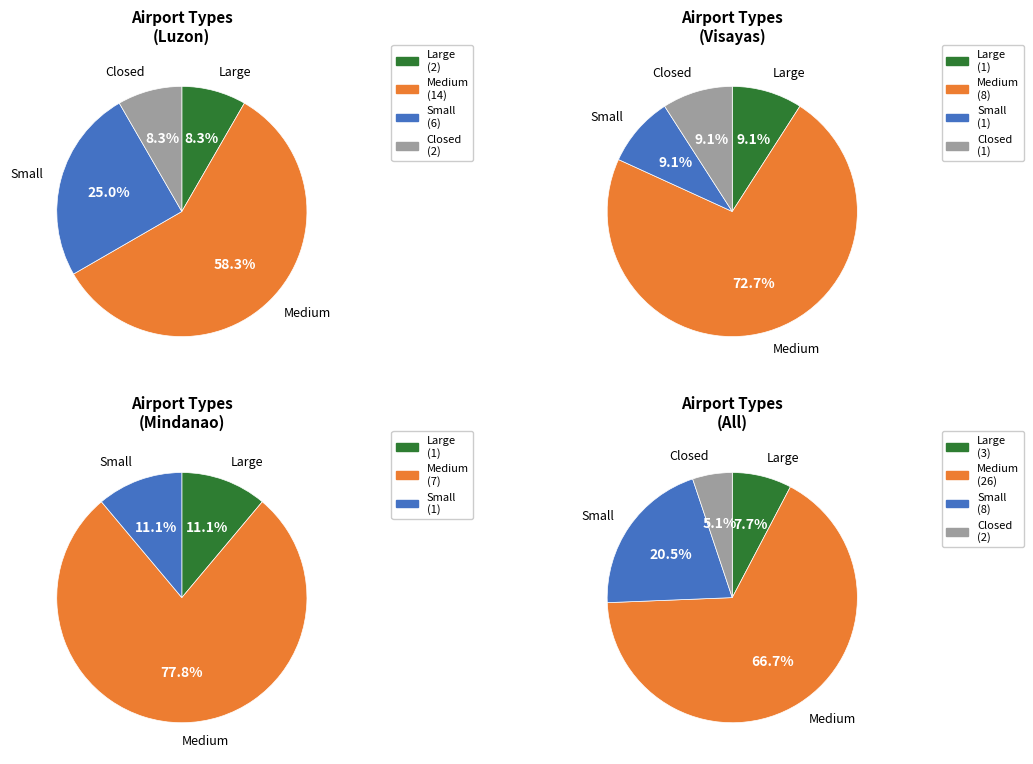

Which slice represents more than half of the pie?

medium_airport